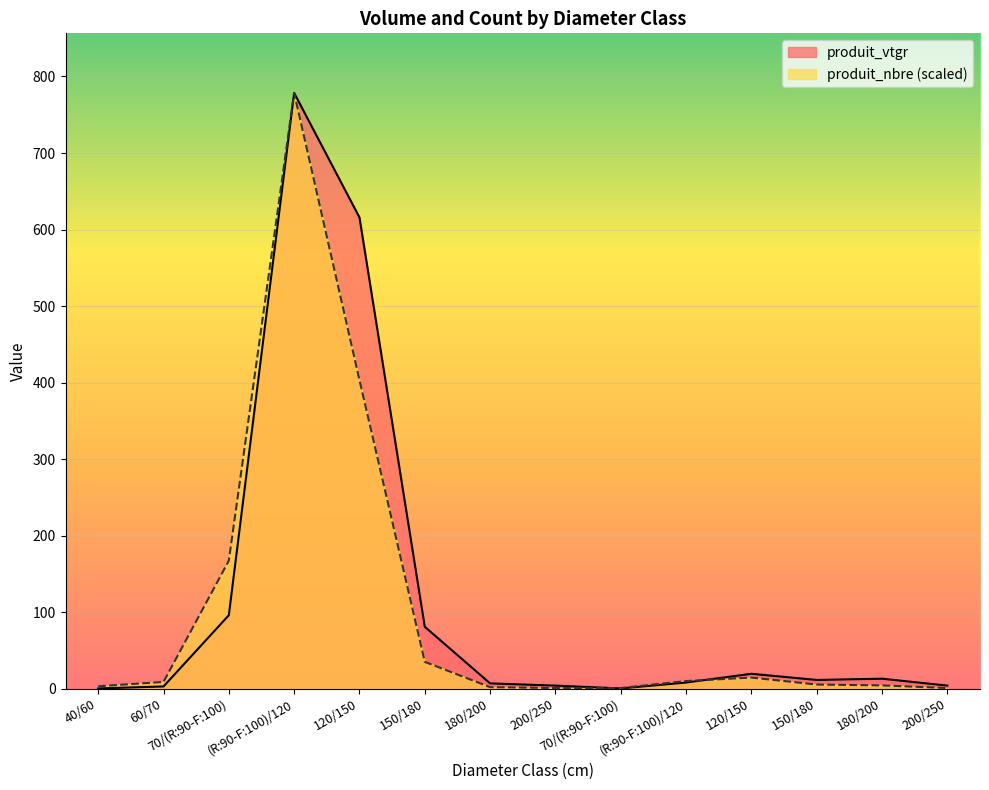

True or false: produit_vtgr and produit_nbre intersect in this chart.

True